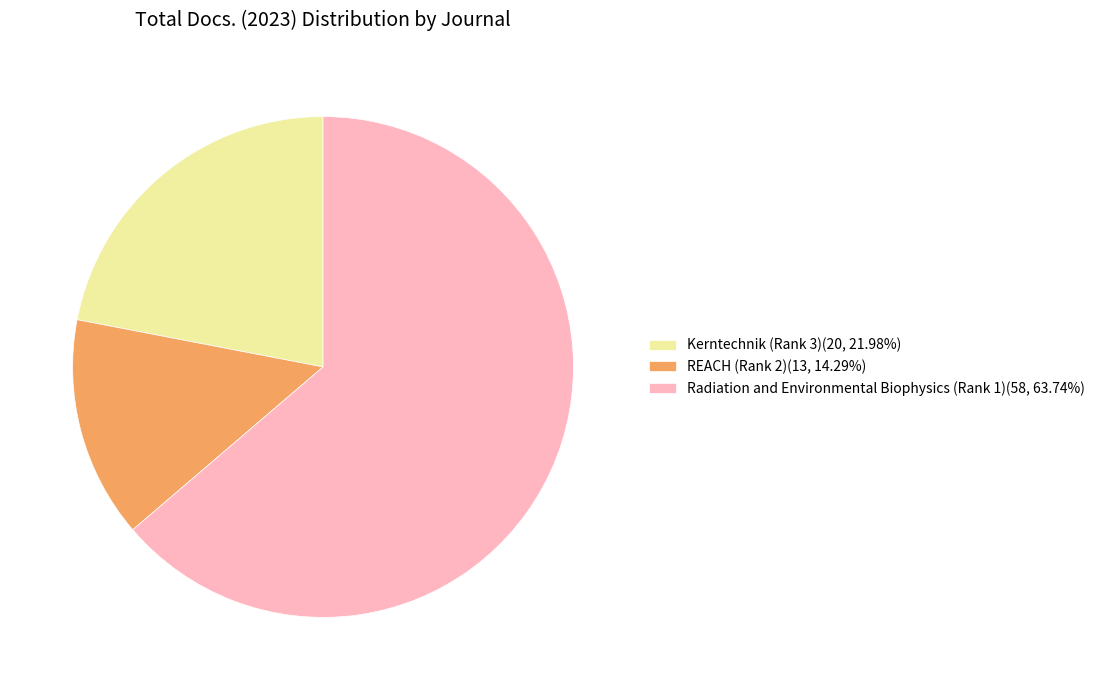

What is the largest slice in the pie chart?

Radiation and Environmental Biophysics (Rank 1)